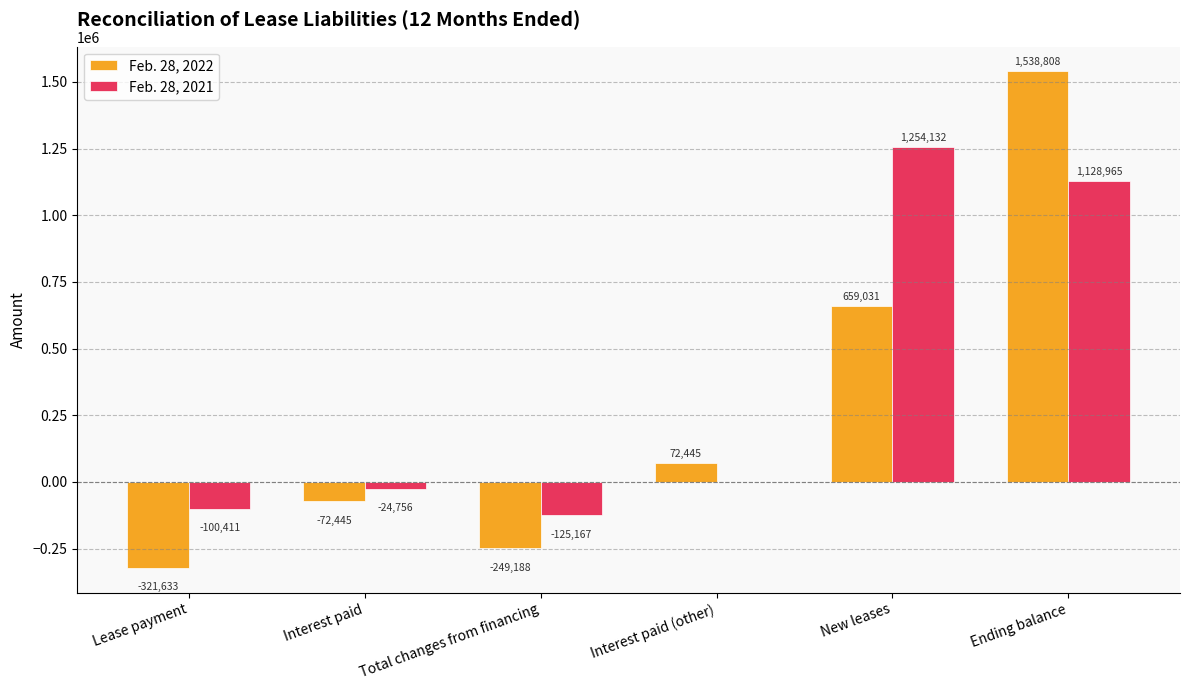

Where is Feb. 28, 2021 nearest to the value 564482?

Interest paid (other)